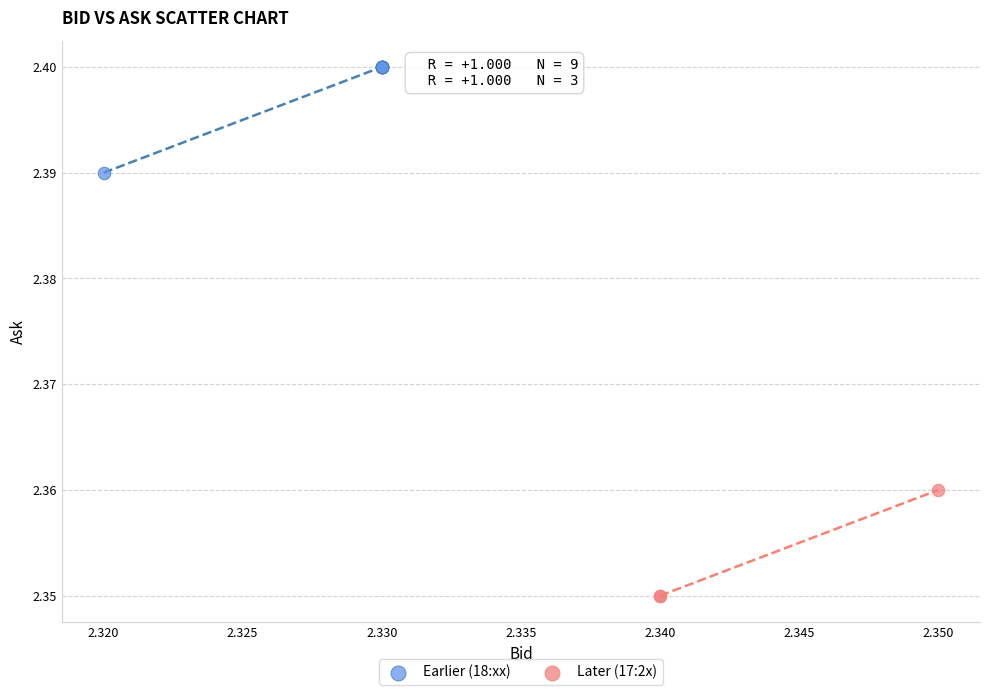

Which series contains the lowest Y value?

Later (17:2x)